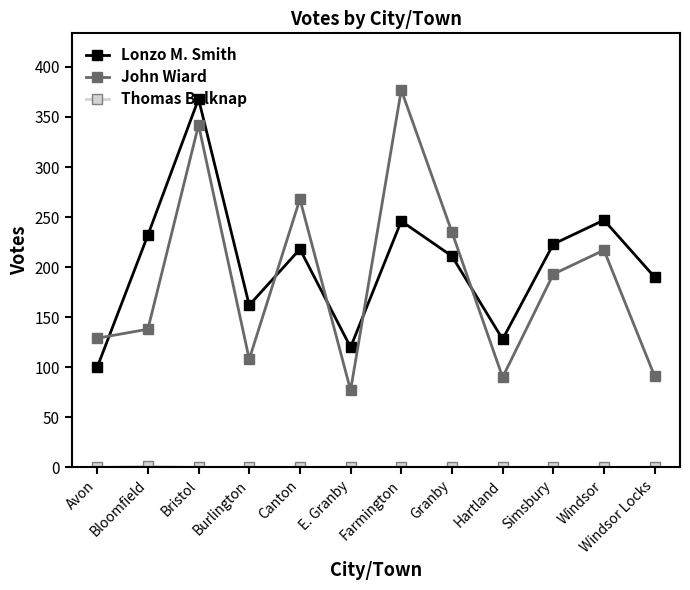

How many interior local valleys does the Lonzo M. Smith series have?

3